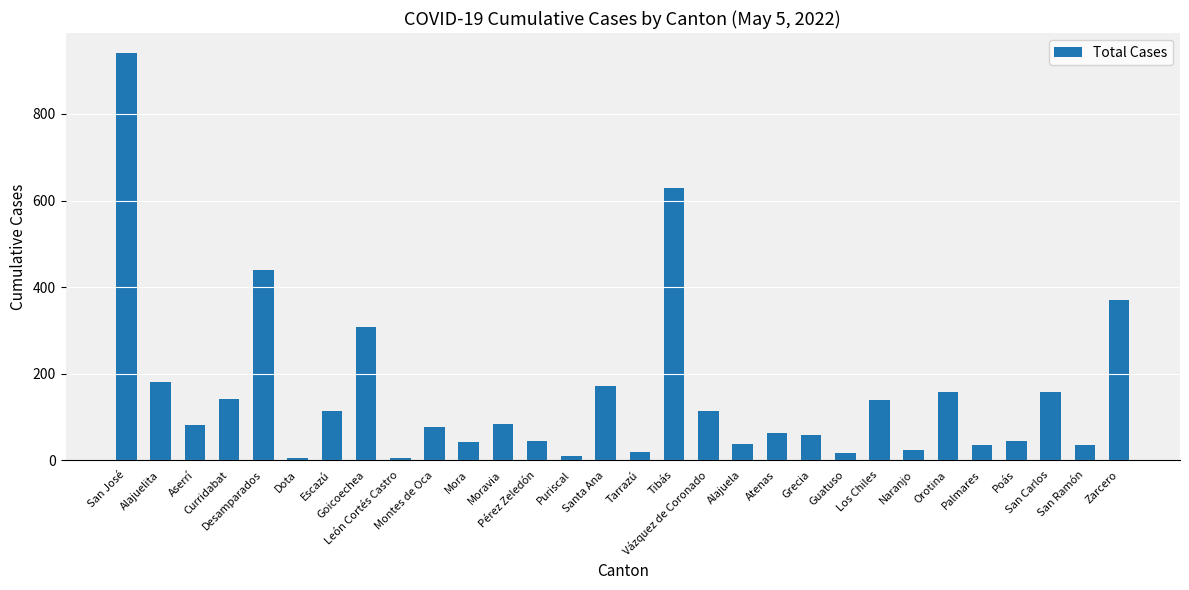

What value does the data have at Zarcero, to the nearest 10?

370